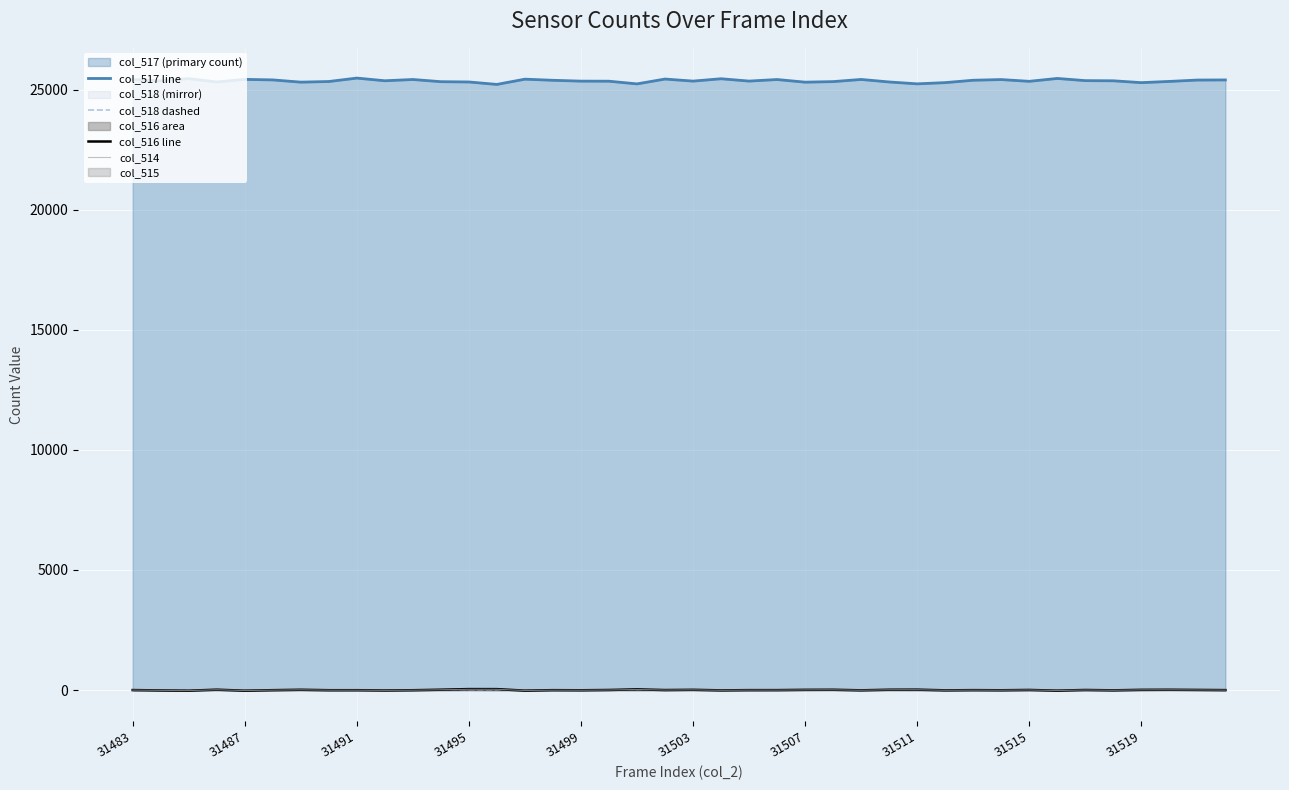

The value of col_517 line at 31503 is 37597.2. True or false?

False